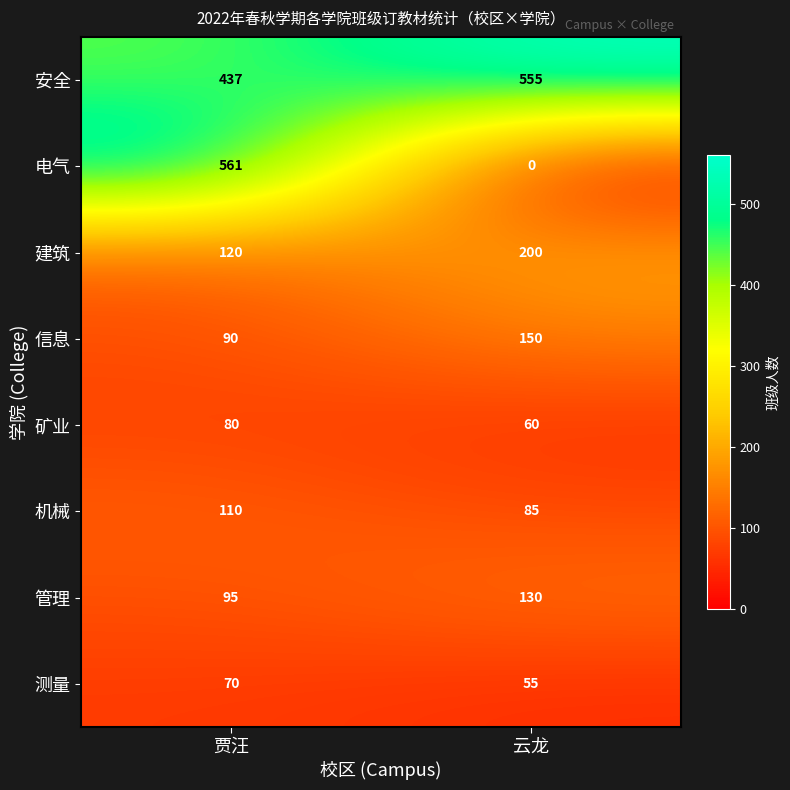

What is the difference between the 矿业 values at 云龙 and 贾汪?

20